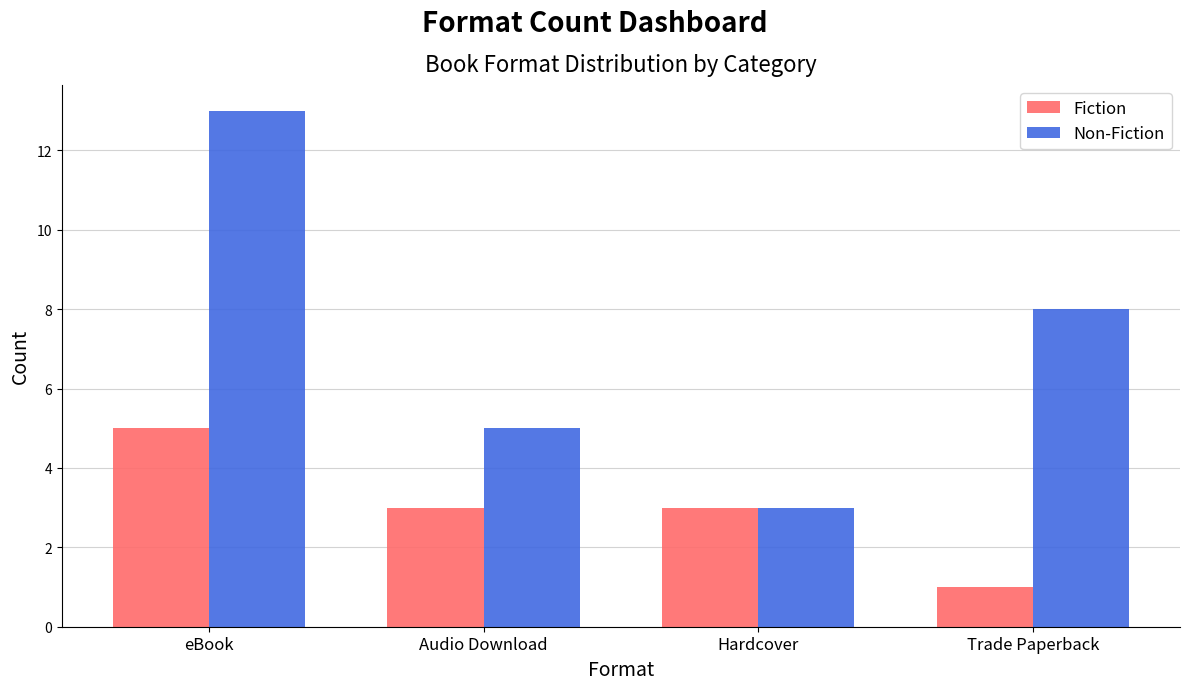

What is the value of the Fiction bar at the 1st from the left?

5